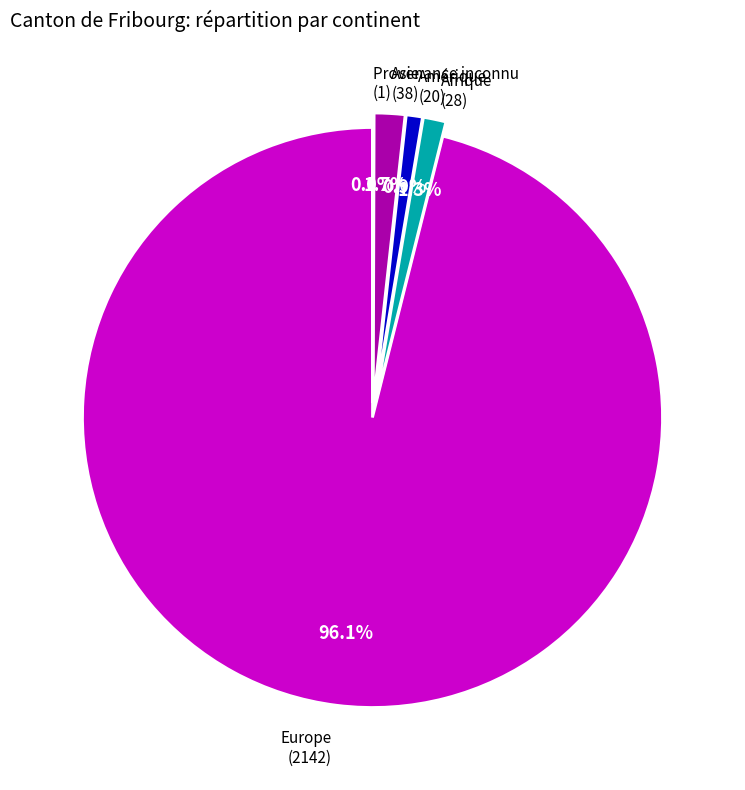

Does any single category account for the majority?

Yes